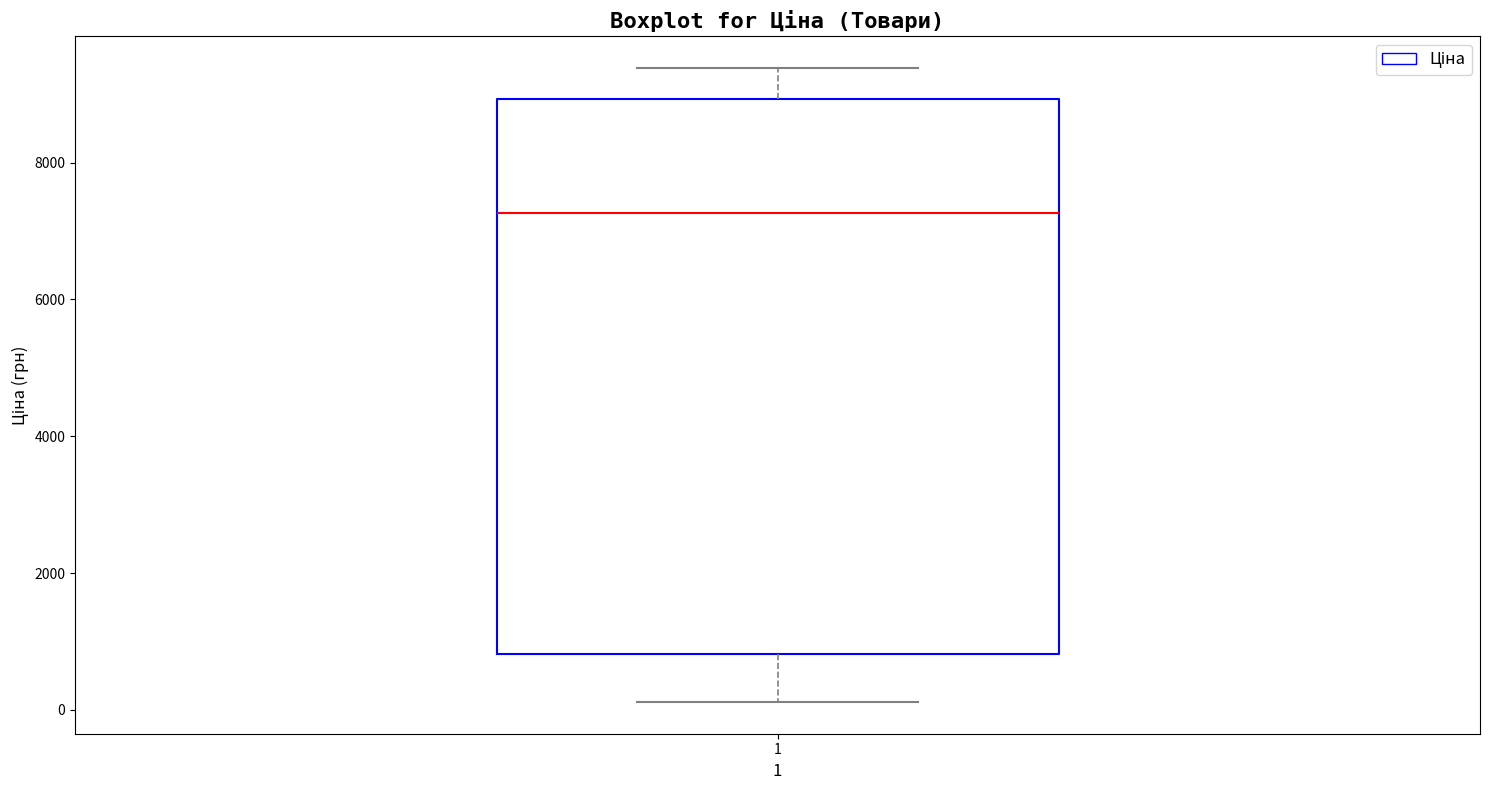

Where does the upper whisker of the box at x = 1 end on the y-axis? The values are not printed on the chart, so give them approximately, as read against the axis.

9400